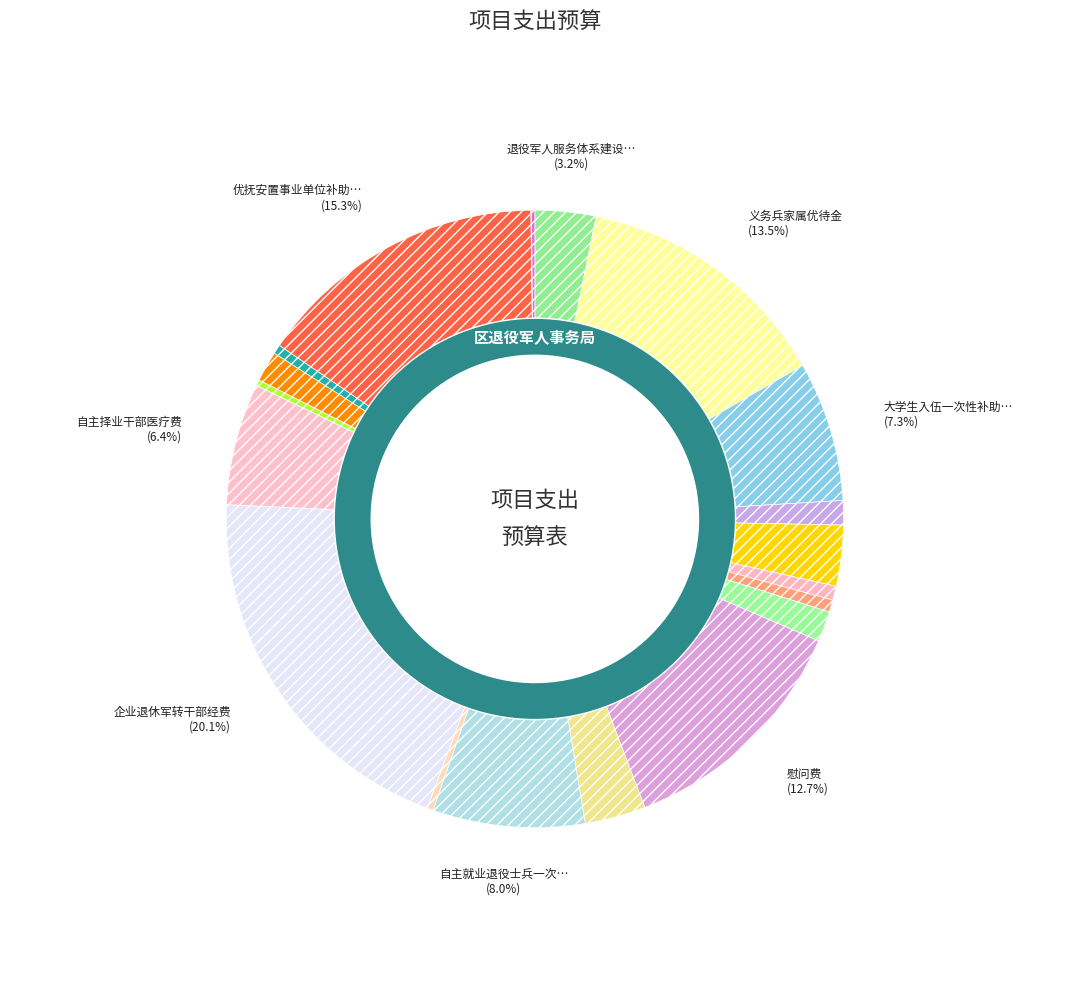

Which category has the smallest portion of the pie?

下达退役安置补助资金